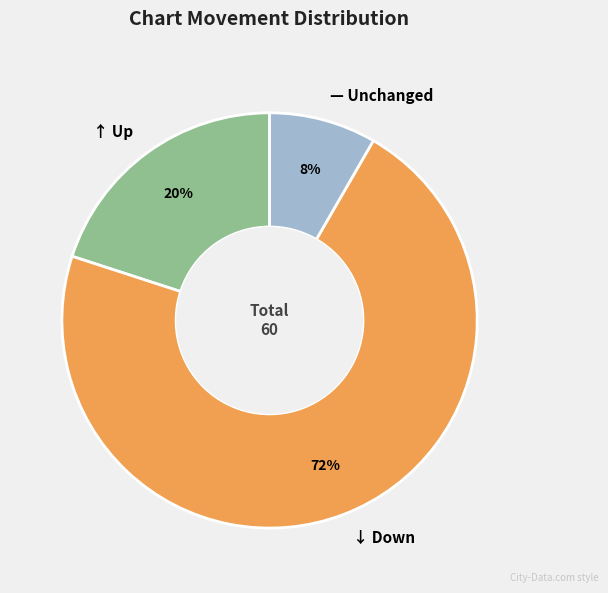

Is there any slice that represents more than half of the pie?

Yes